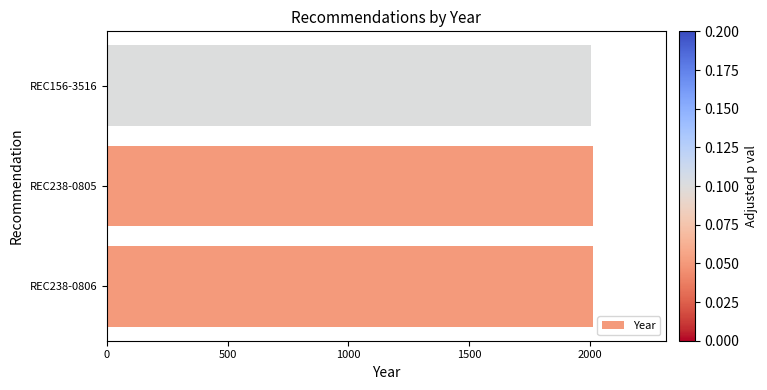

The chart shows a value of 715 at REC238-0805. True or false?

False